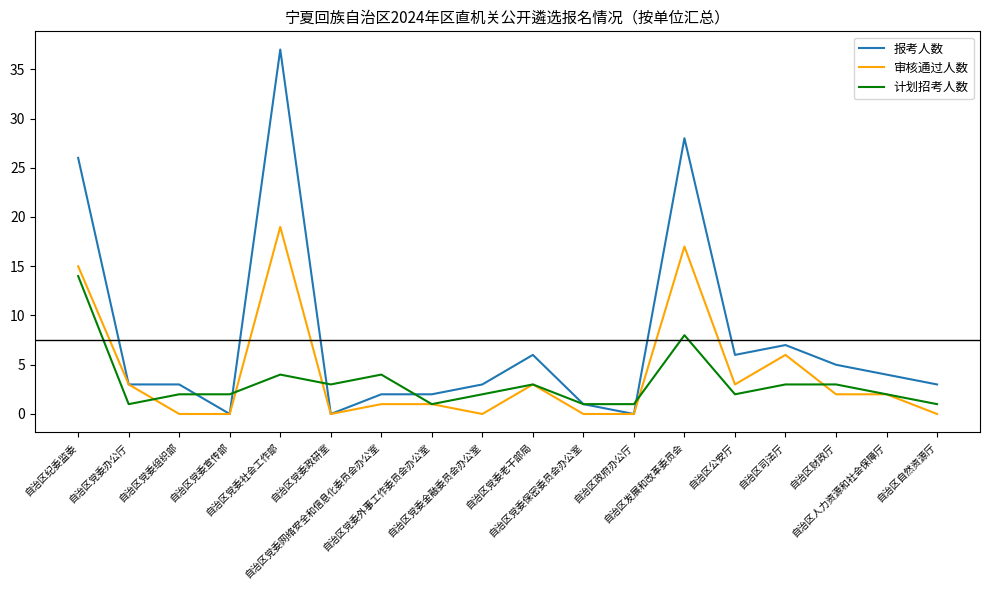

Which series has the widest spread of values?

报考人数